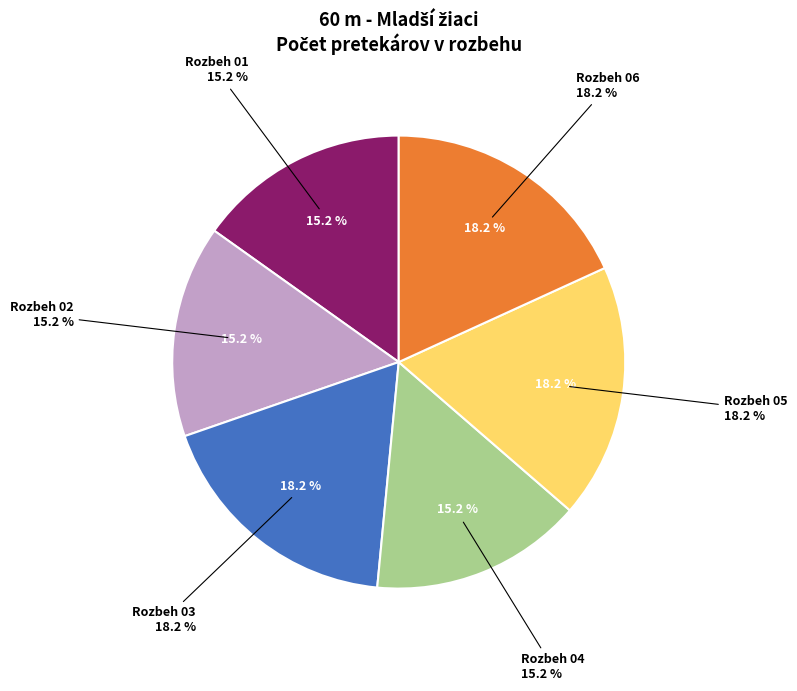

Count the number of slices in the pie.

6